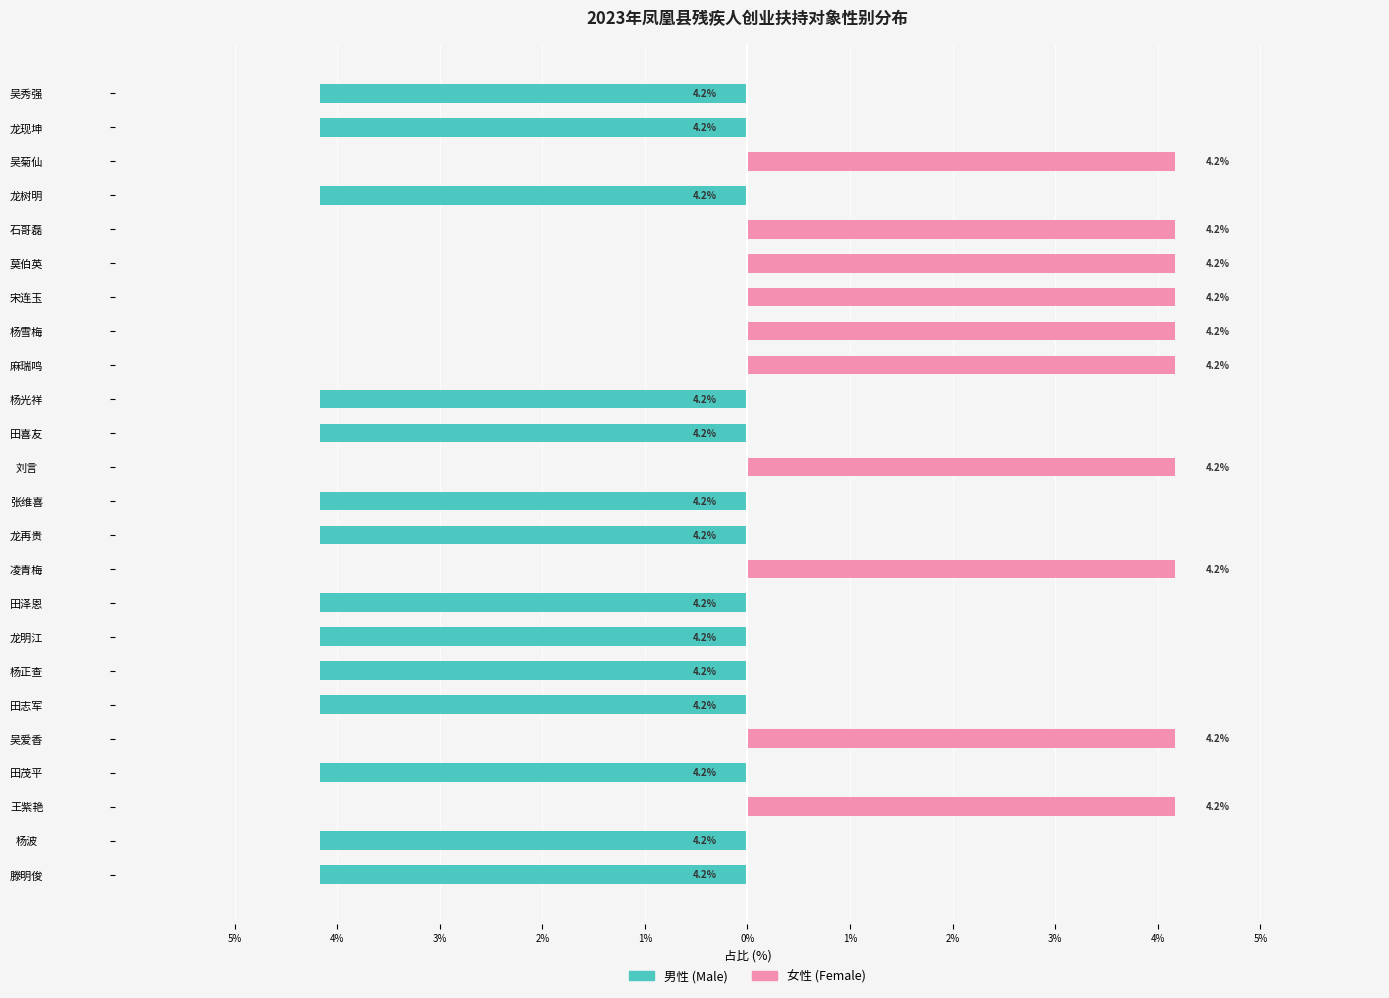

Is it true that Male equals -4.2 at 龙明江?

True